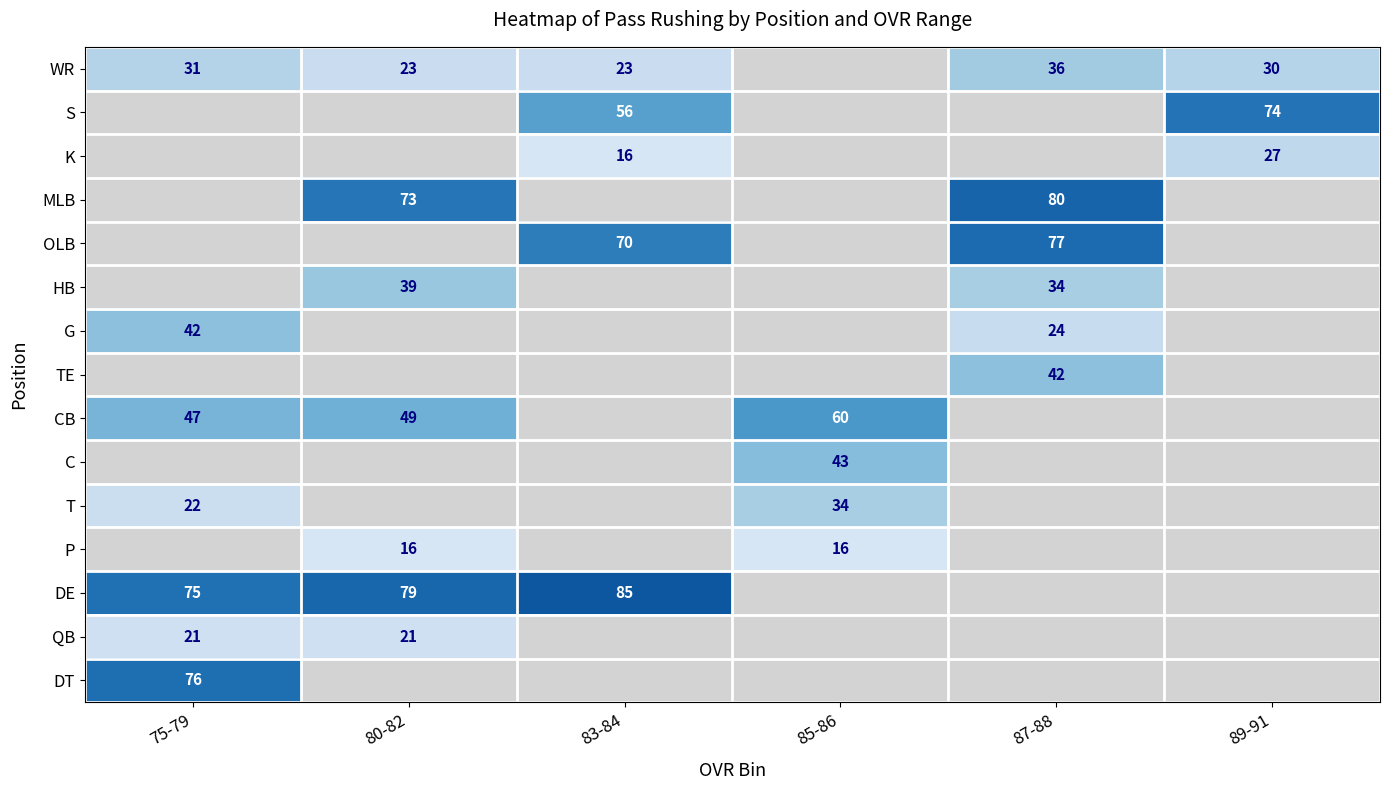

Is the value of DE at 75-79 greater than the value of WR at 89-91?

Yes